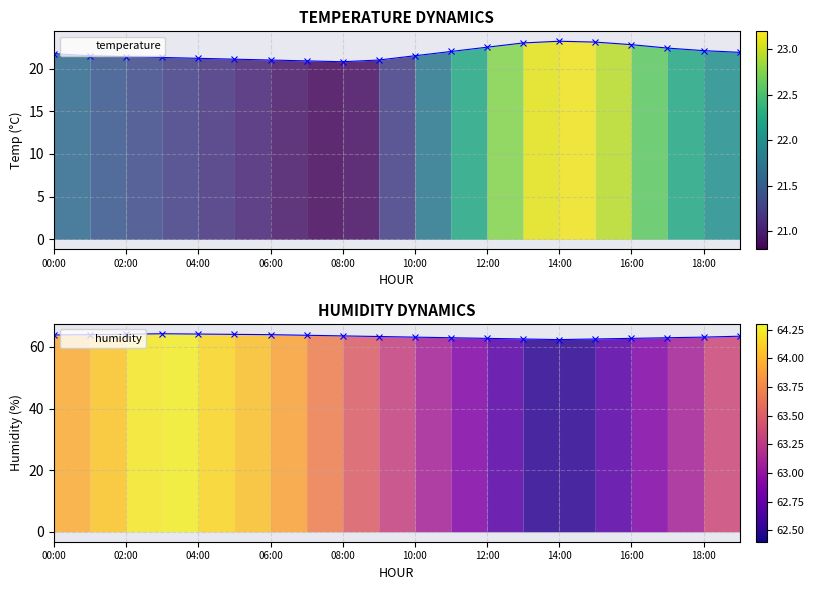

At how many categories does at least one series exceed 58?

20